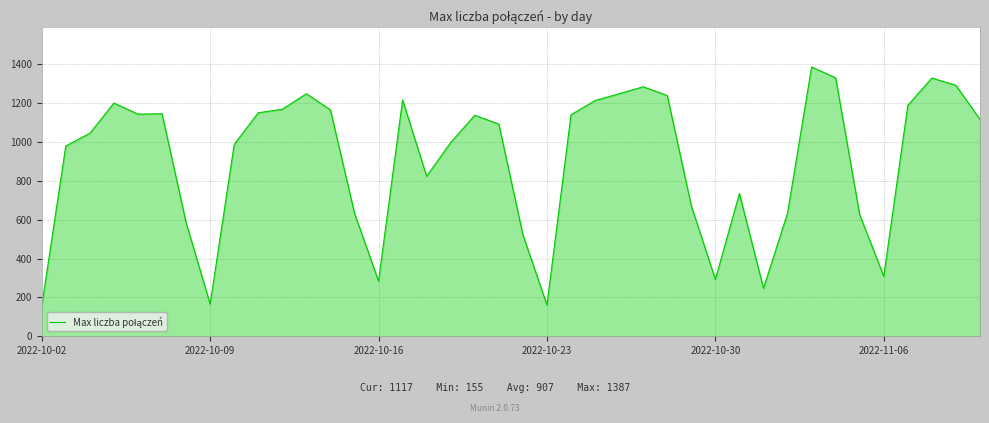

What is the minimum value shown in the chart?

155